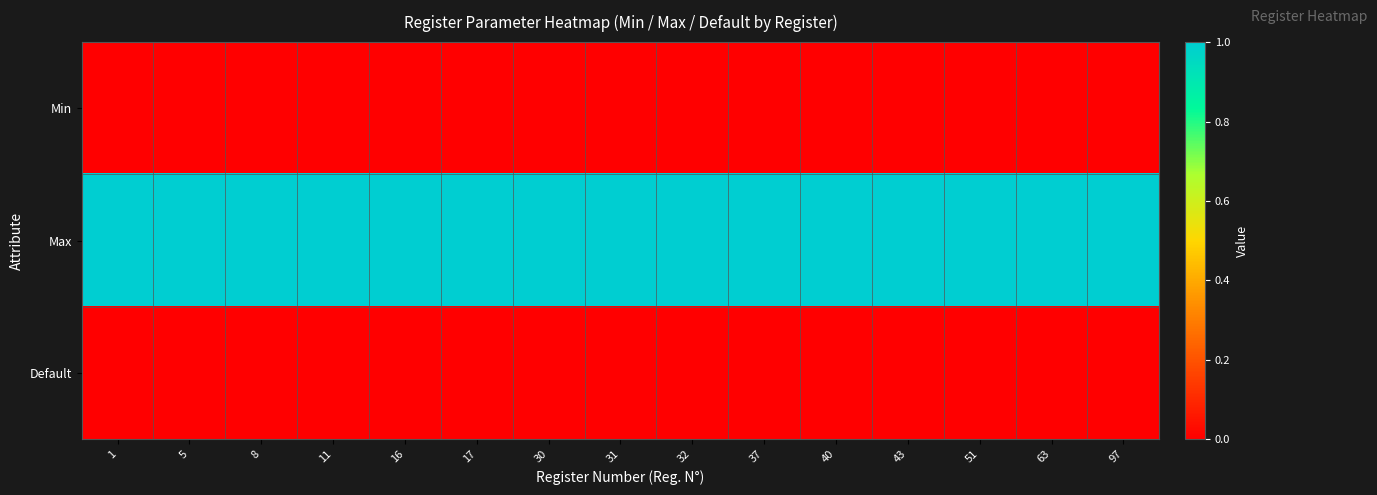

Reading right to left, extract all data points from this chart.

Min: 97=0	63=0	51=0	43=0	40=0	37=0	32=0	31=0	30=0	17=0	16=0	11=0	8=0	5=0	1=0
Max: 97=1	63=1	51=1	43=1	40=1	37=1	32=1	31=1	30=1	17=1	16=1	11=1	8=1	5=1	1=1
Default: 97=0	63=0	51=0	43=0	40=0	37=0	32=0	31=0	30=0	17=0	16=0	11=0	8=0	5=0	1=0